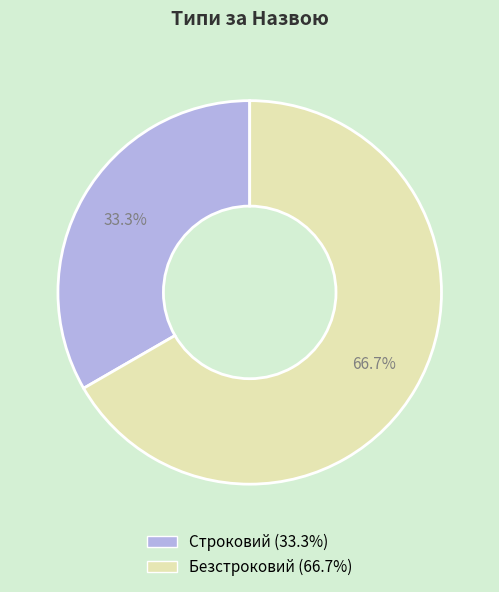

How much of the chart is everything except Безстроковий?

33.3%